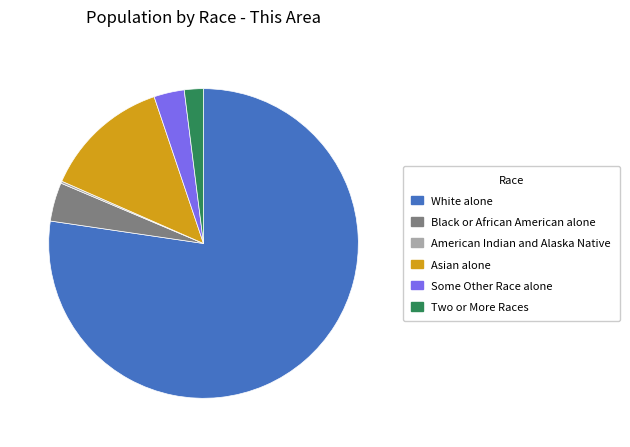

Which slice is the largest?

White alone